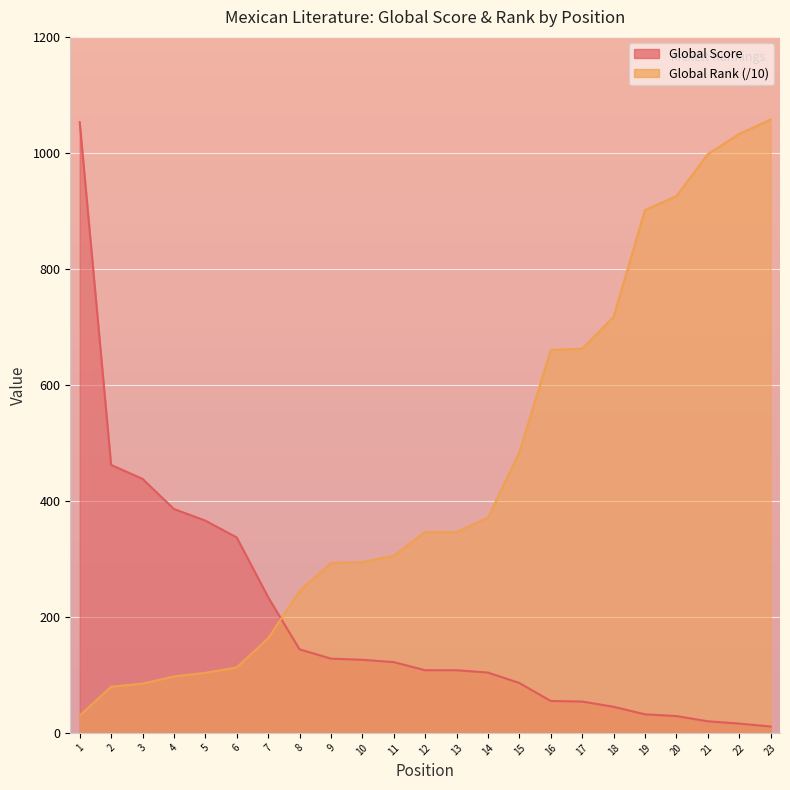

How many lines are shown in the chart?

2